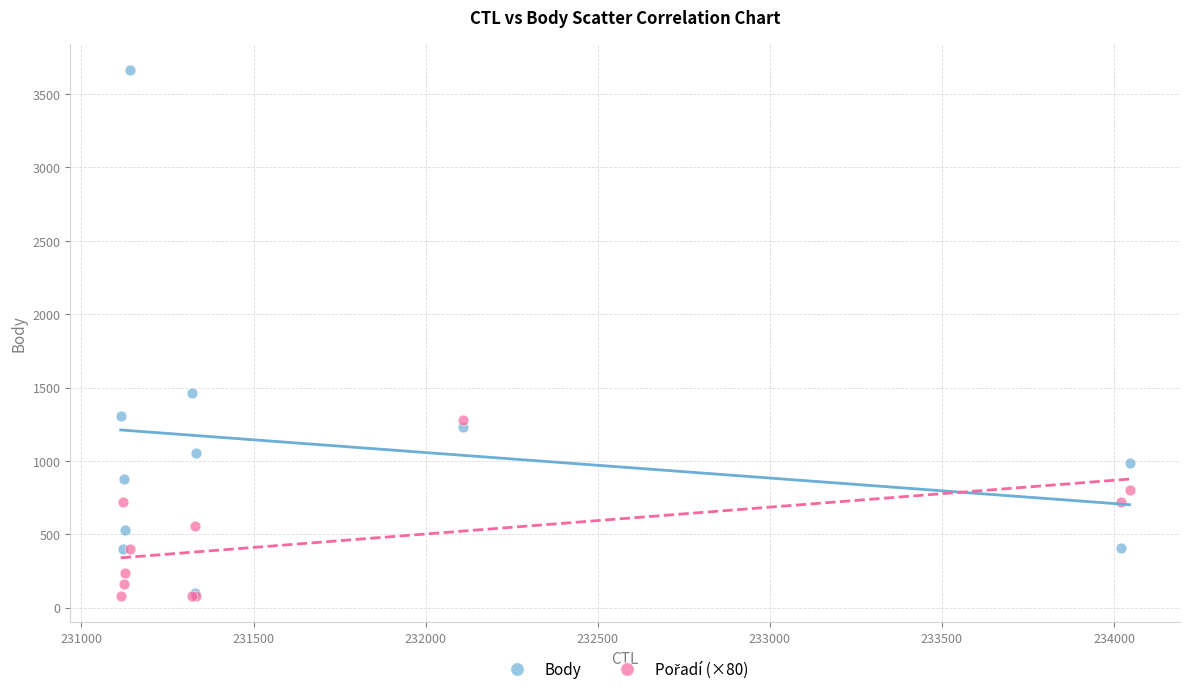

Across all series, what Y value is closest to 1870?

1463